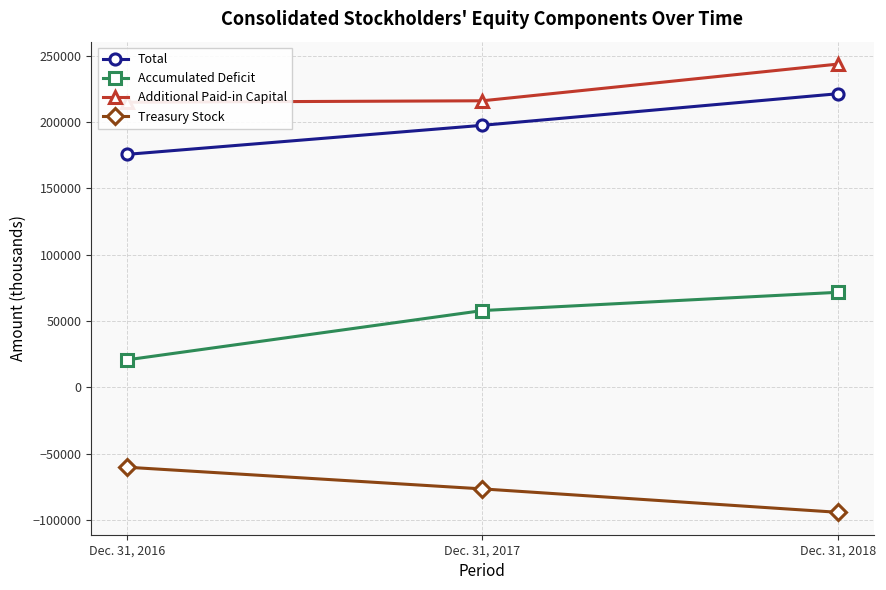

What is the sum of the Total values at Dec. 31, 2017 and Dec. 31, 2016?

373390